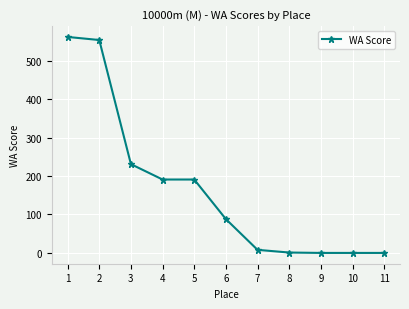

Count the number of categories in the chart.

11